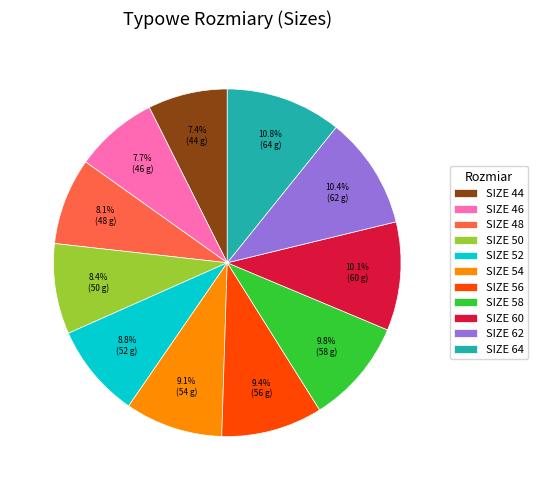

Approximately how many times larger is the value at SIZE 58 compared to SIZE 48?

1.2